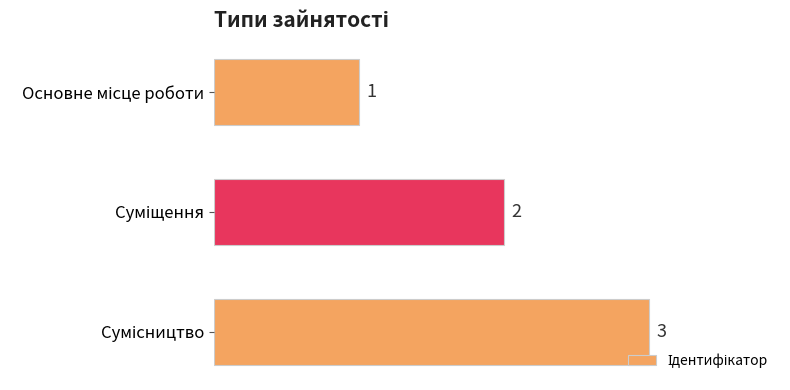

What is the value of the 3rd bar from the top?

3